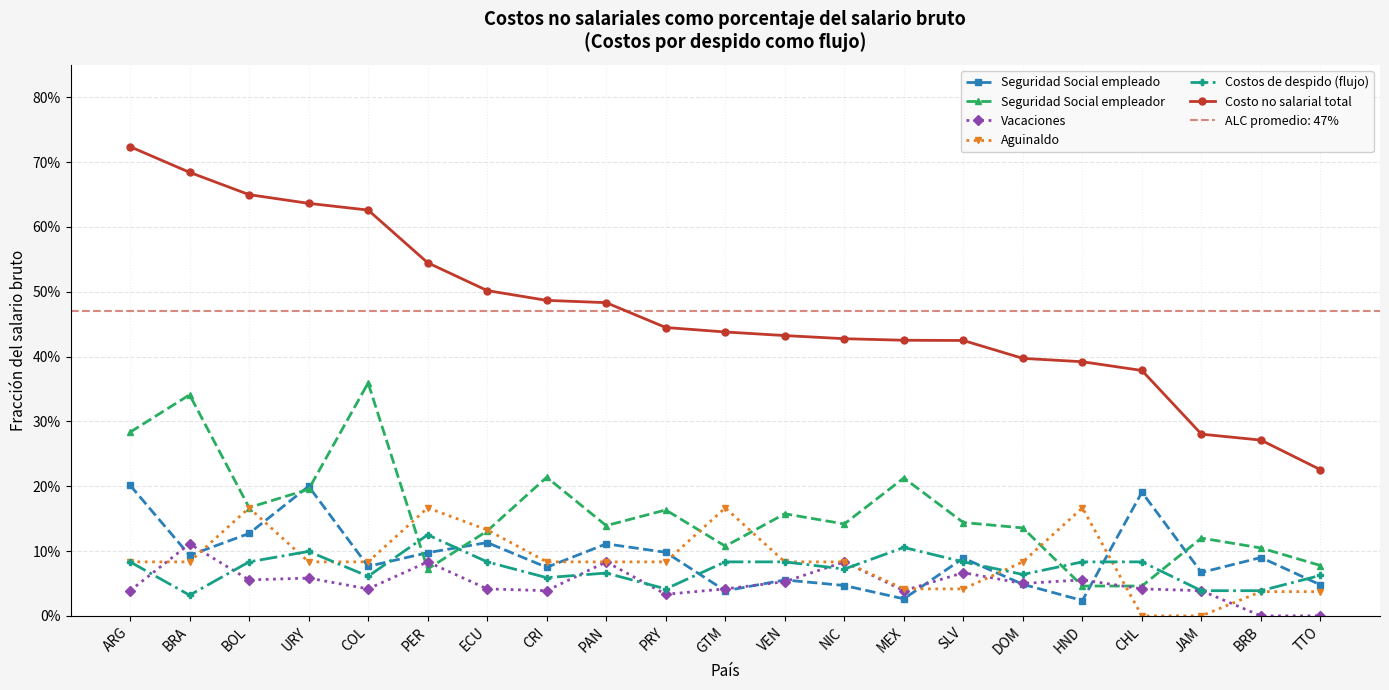

List the series in order of their peak value, highest first.

Costo no salarial total, Seguridad Social empleador, Seguridad Social empleado, Aguinaldo, Costos de despido (flujo), Vacaciones